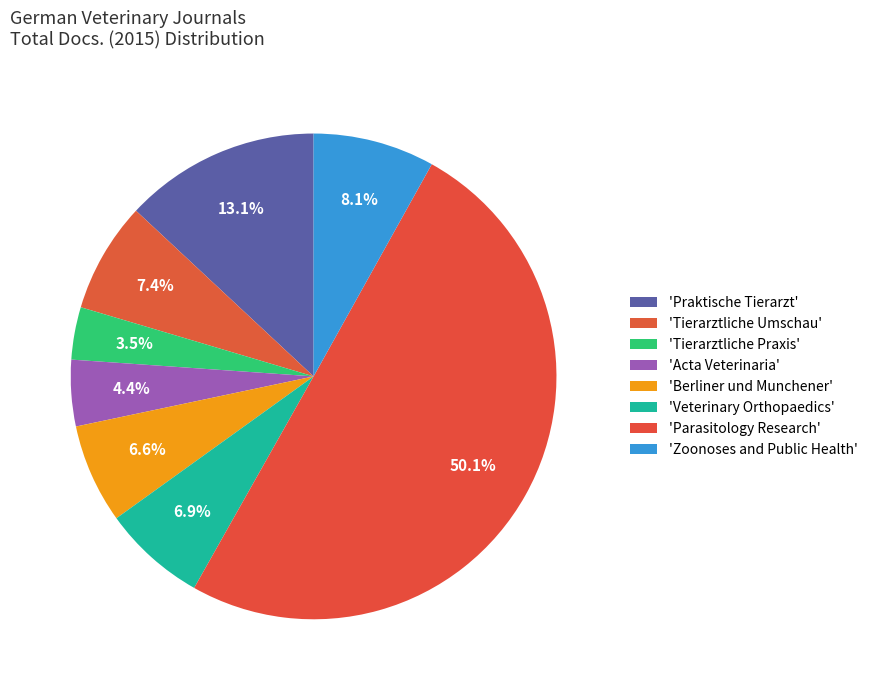

Count the number of slices in the pie.

8